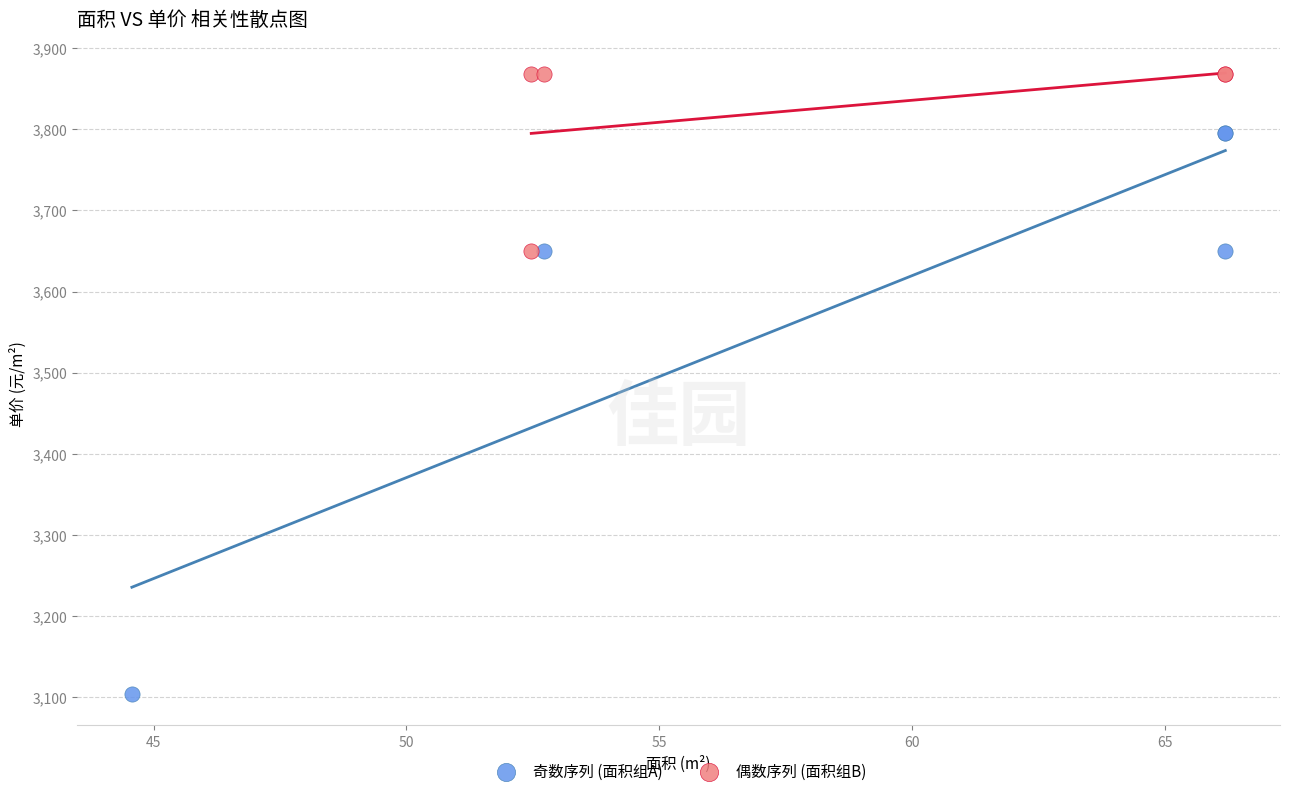

Which series has the largest Y range (max minus min)?

奇数序列 (面积组A)